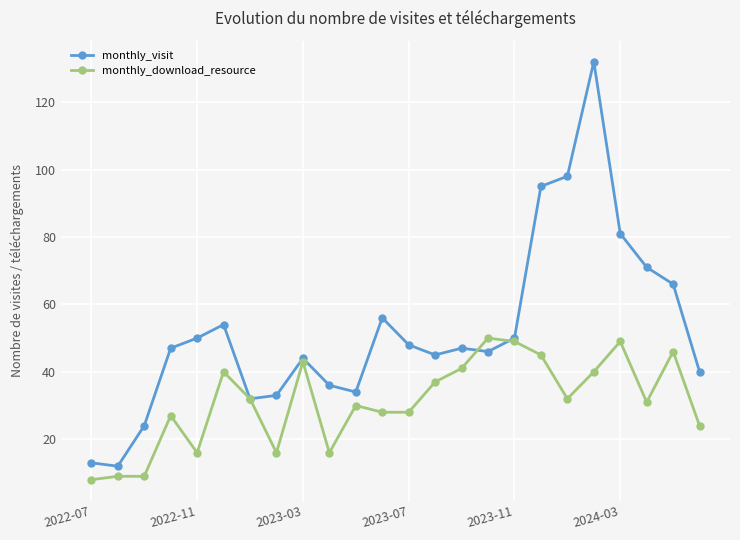

Which series has the largest range (max minus min)?

monthly_visit